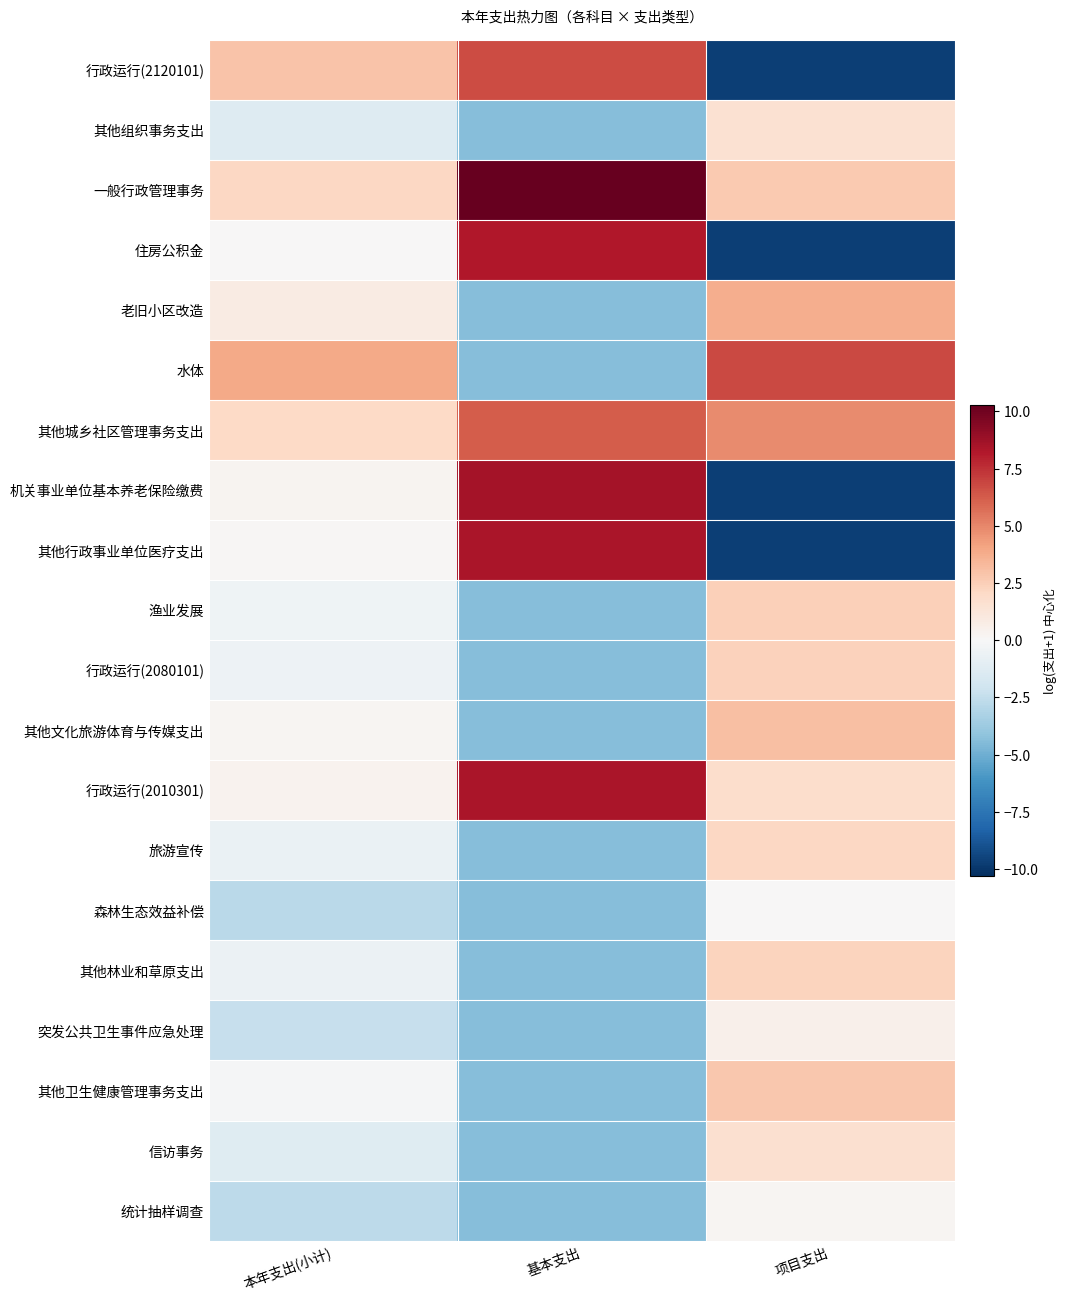

What is the difference between the highest and lowest values at 本年支出(小计)?

6.7